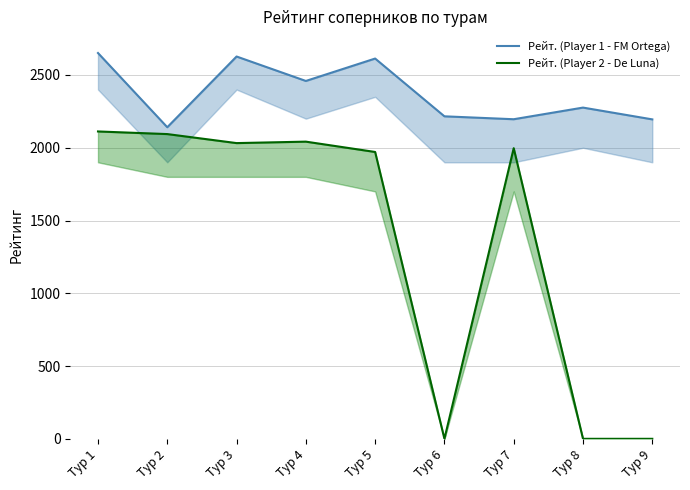

The value of Рейт. (Player 2 - De Luna) at Тур 2 is 2094. True or false?

True